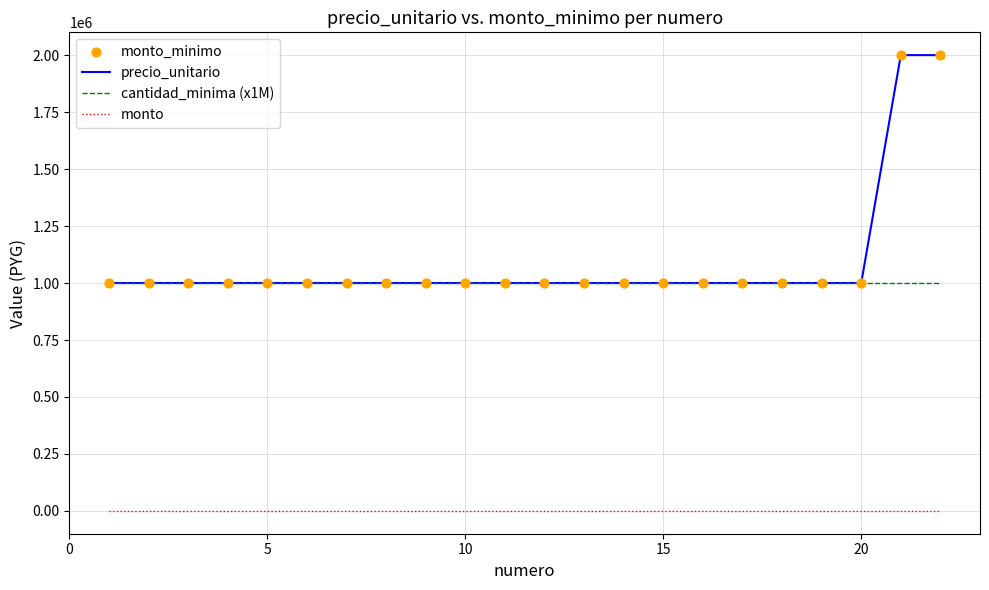

Which series has the widest spread of values?

precio_unitario